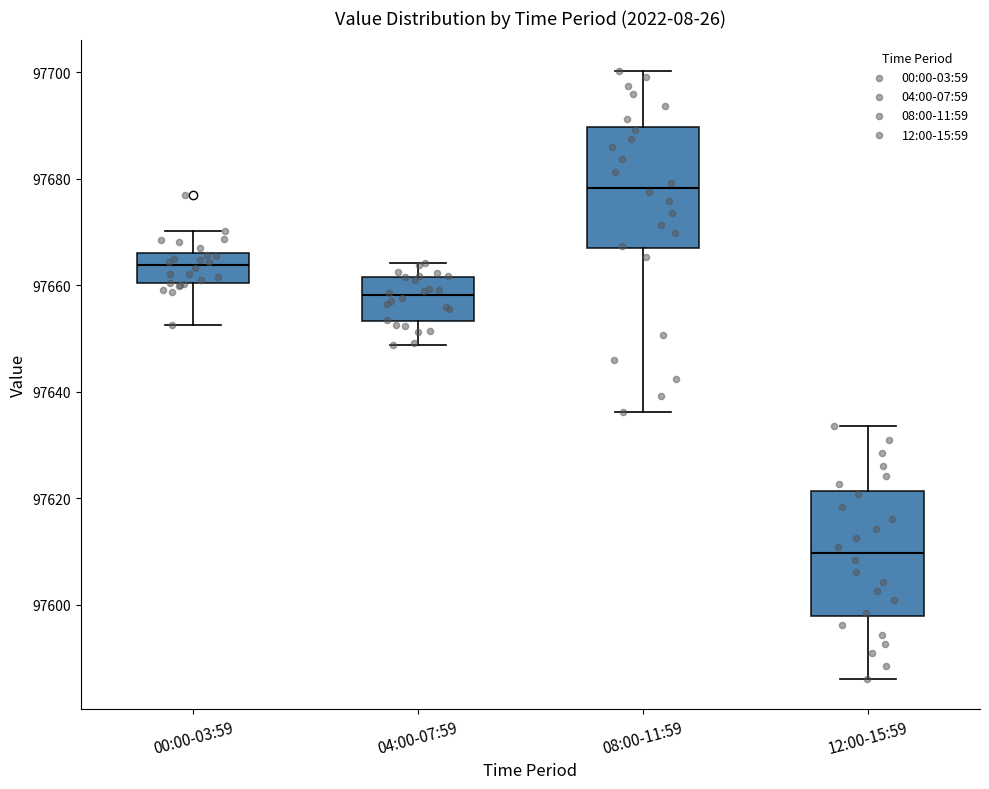

Reading left to right, transcribe this box plot: for each box, give where its median line is, the range the box spans, and where its two whiskers end, as read against the y-axis. The values are not printed on the chart, so give them approximately, as read against the axis.

00:00-03:59: median 97664, box 97660 to 97666, whiskers 97652 to 97670
04:00-07:59: median 97658, box 97654 to 97662, whiskers 97648 to 97664
08:00-11:59: median 97678, box 97666 to 97690, whiskers 97636 to 97700
12:00-15:59: median 97610, box 97598 to 97622, whiskers 97586 to 97634